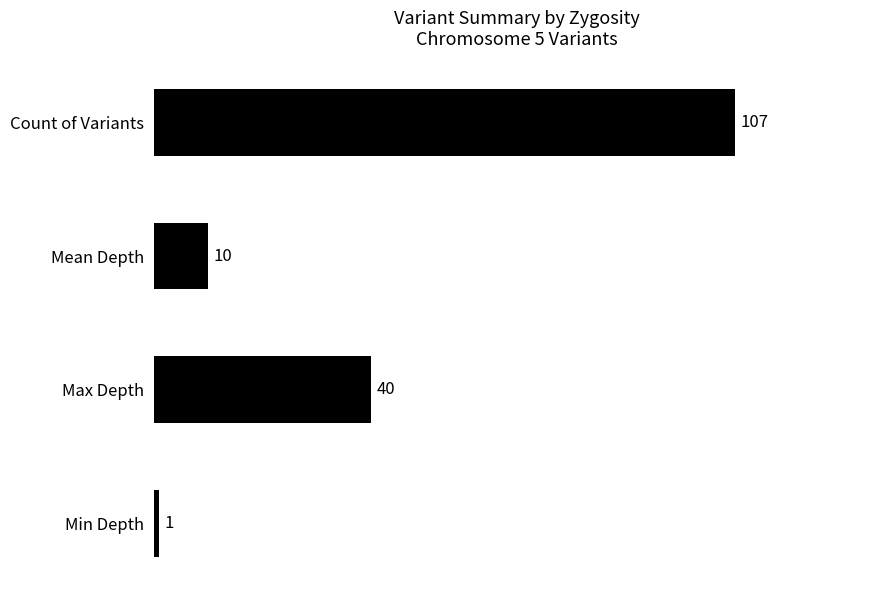

What is the smallest value displayed?

1